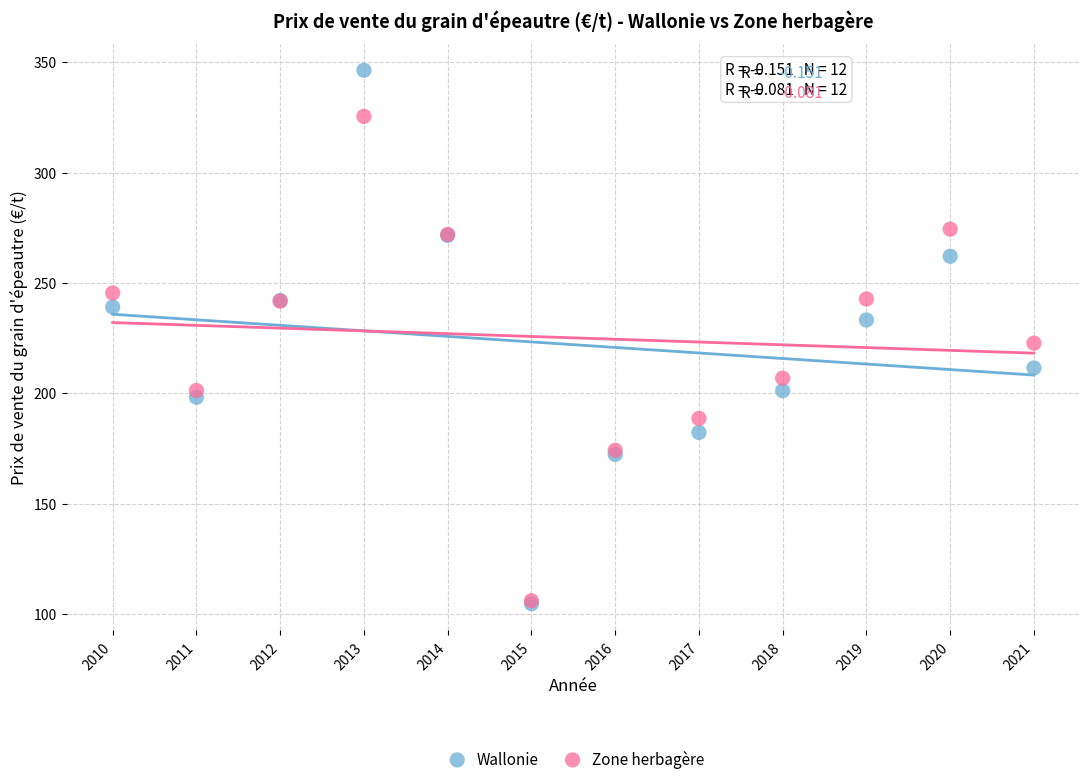

In the Zone herbagère series, what Y value is closest to 215?

222.7